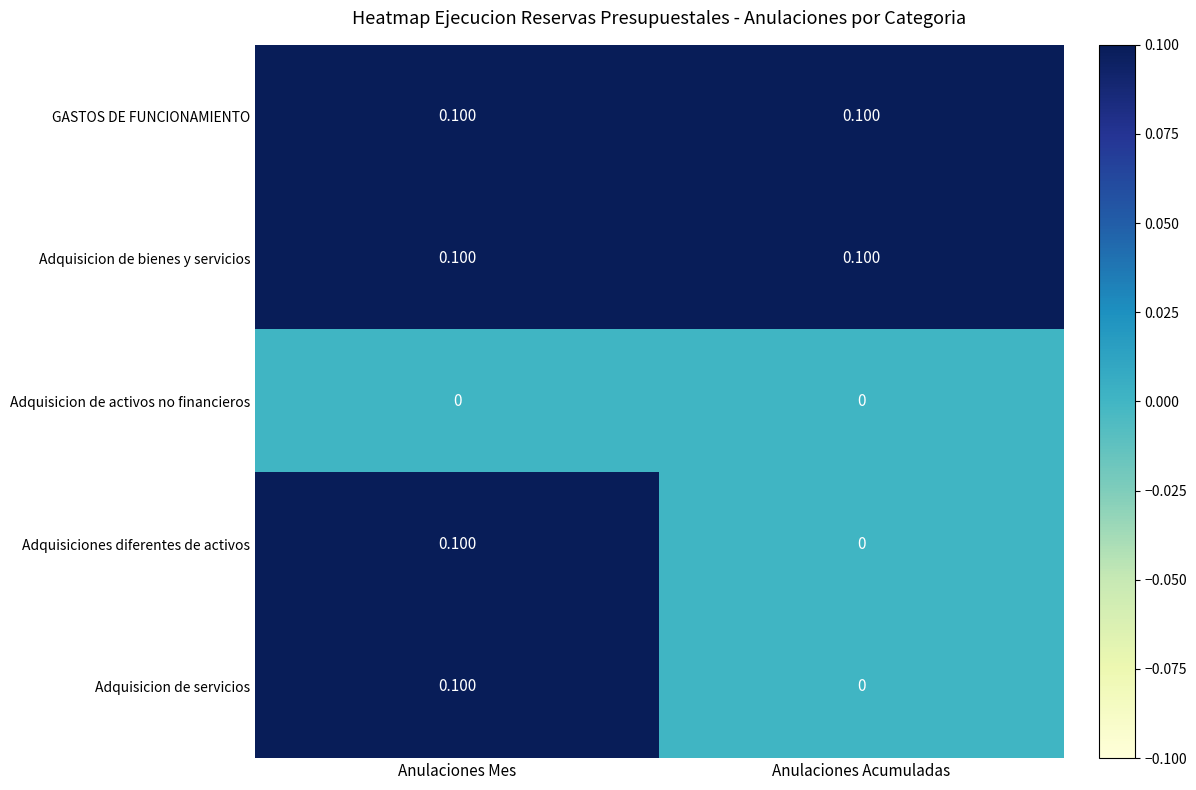

Rank the categories by Adquisicion de servicios value from highest to lowest.

Anulaciones Mes, Anulaciones Acumuladas